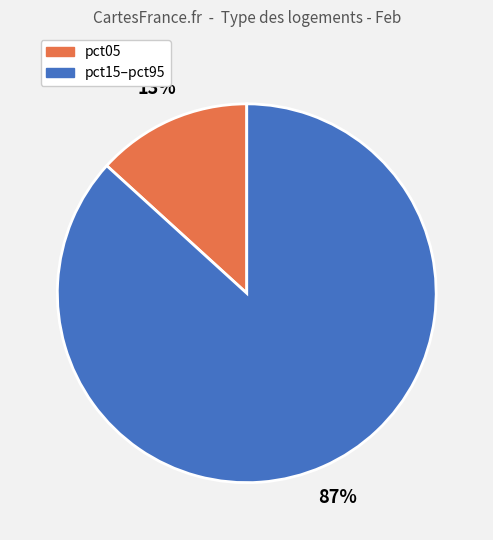

Does any single category account for the majority?

Yes